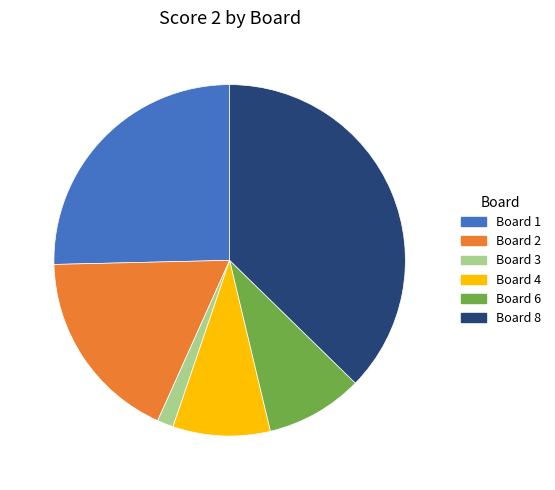

Between Board 3 and Board 2, which is larger?

Board 2